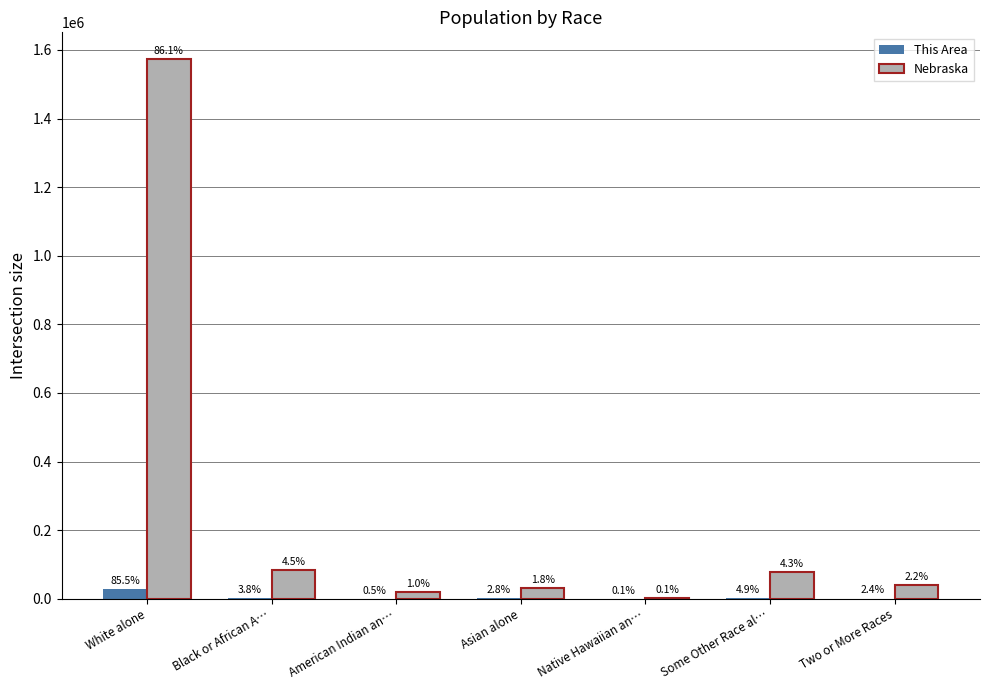

Is the value of This Area at White alone greater than the value of Nebraska at Two or More Races?

No